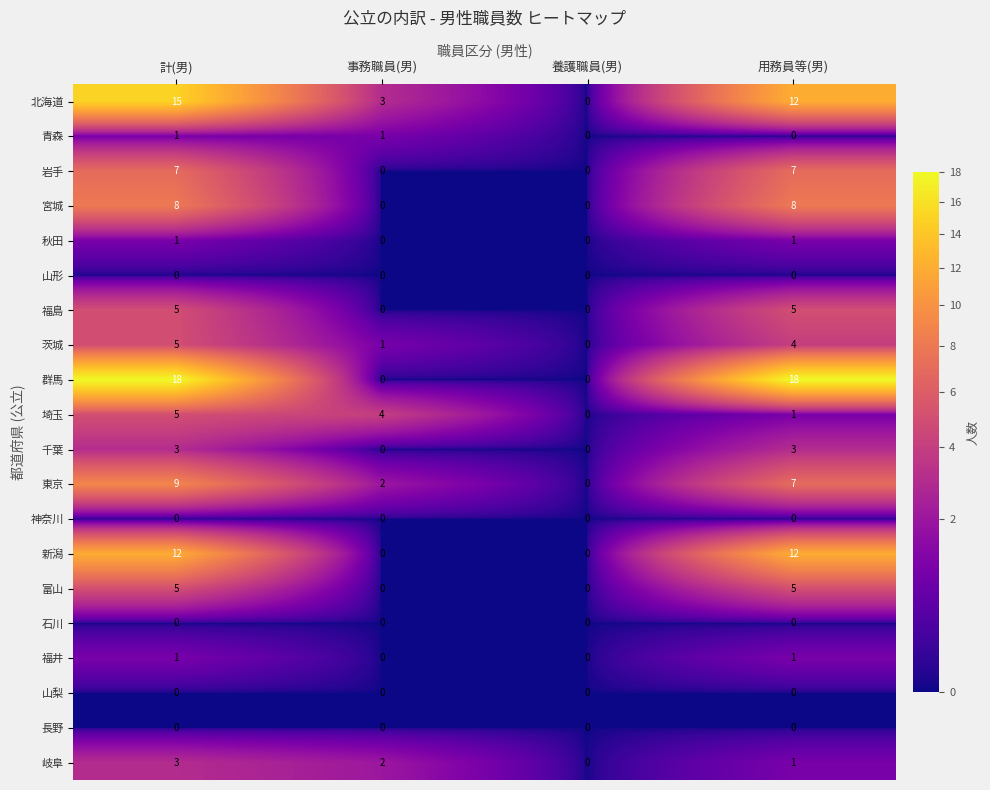

Which series has the widest spread of values?

群馬